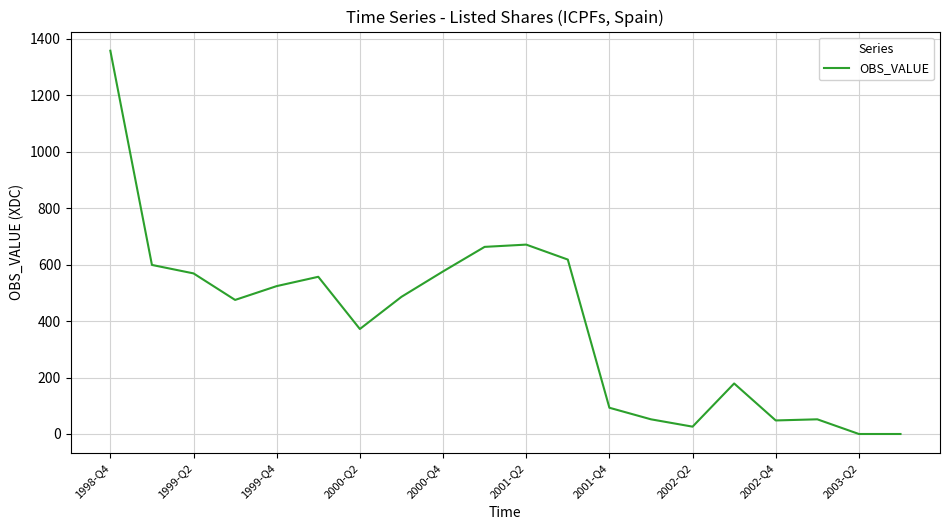

What is the average value?

396